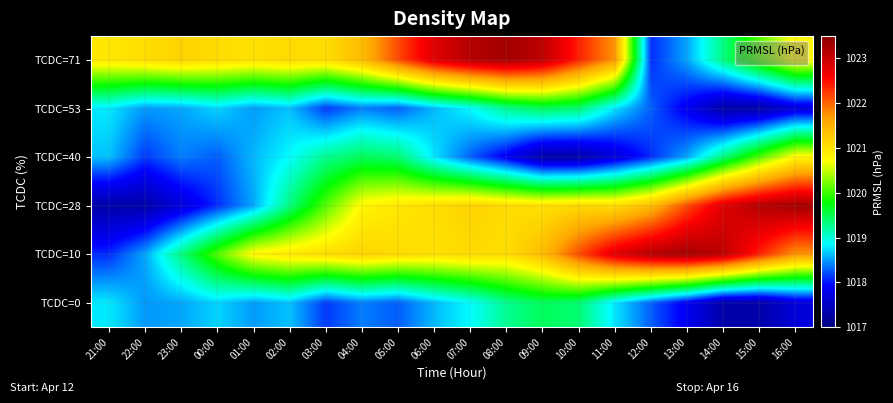

Reading right to left, what are all the values shown in this chart?

TCDC=0: 16:00=1017.7	15:00=1017.3	14:00=1017.3	13:00=1017.8	12:00=1018.3	11:00=1018.8	10:00=1019.4	09:00=1019.5	08:00=1019.3	07:00=1018.9	06:00=1018.6	05:00=1018.3	04:00=1018.4	03:00=1018.1	02:00=1018.6	01:00=1018.5	00:00=1018.7	23:00=1018.5	22:00=1018.5	21:00=1018.8
TCDC=10: 16:00=1021.7	15:00=1022.4	14:00=1023.1	13:00=1023.3	12:00=1023.1	11:00=1022.8	10:00=1022.1	09:00=1021.4	08:00=1021.1	07:00=1021.1	06:00=1021.0	05:00=1021.1	04:00=1021.2	03:00=1021.0	02:00=1021.0	01:00=1020.8	00:00=1020.1	23:00=1019.3	22:00=1018.5	21:00=1018.1
TCDC=28: 16:00=1023.3	15:00=1023.1	14:00=1022.8	13:00=1022.1	12:00=1021.4	11:00=1021.1	10:00=1021.1	09:00=1021.0	08:00=1021.1	07:00=1021.2	06:00=1021.0	05:00=1021.0	04:00=1020.8	03:00=1020.1	02:00=1019.3	01:00=1018.5	00:00=1018.1	23:00=1017.7	22:00=1017.3	21:00=1017.3
TCDC=40: 16:00=1020.8	15:00=1020.1	14:00=1019.3	13:00=1018.5	12:00=1018.1	11:00=1017.7	10:00=1017.3	09:00=1017.3	08:00=1017.8	07:00=1018.3	06:00=1018.8	05:00=1019.4	04:00=1019.5	03:00=1019.3	02:00=1018.9	01:00=1018.6	00:00=1018.3	23:00=1018.4	22:00=1018.1	21:00=1018.6
TCDC=53: 16:00=1017.7	15:00=1017.3	14:00=1017.3	13:00=1017.8	12:00=1018.3	11:00=1018.8	10:00=1019.4	09:00=1019.5	08:00=1019.3	07:00=1018.9	06:00=1018.6	05:00=1018.3	04:00=1018.4	03:00=1018.1	02:00=1018.6	01:00=1018.5	00:00=1018.7	23:00=1018.5	22:00=1018.5	21:00=1018.8
TCDC=71: 16:00=1020.8	15:00=1020.1	14:00=1019.3	13:00=1018.5	12:00=1018.1	11:00=1021.7	10:00=1022.4	09:00=1023.1	08:00=1023.3	07:00=1023.1	06:00=1022.8	05:00=1022.1	04:00=1021.4	03:00=1021.1	02:00=1021.1	01:00=1021.0	00:00=1021.1	23:00=1021.2	22:00=1021.0	21:00=1021.0